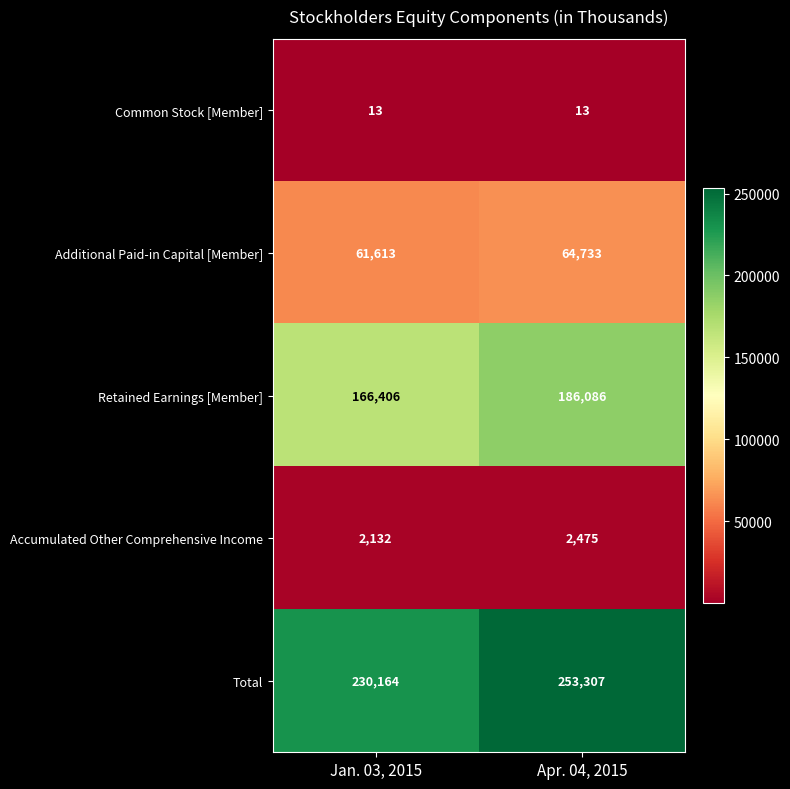

At which category is the sum across all series the highest?

Apr. 04, 2015